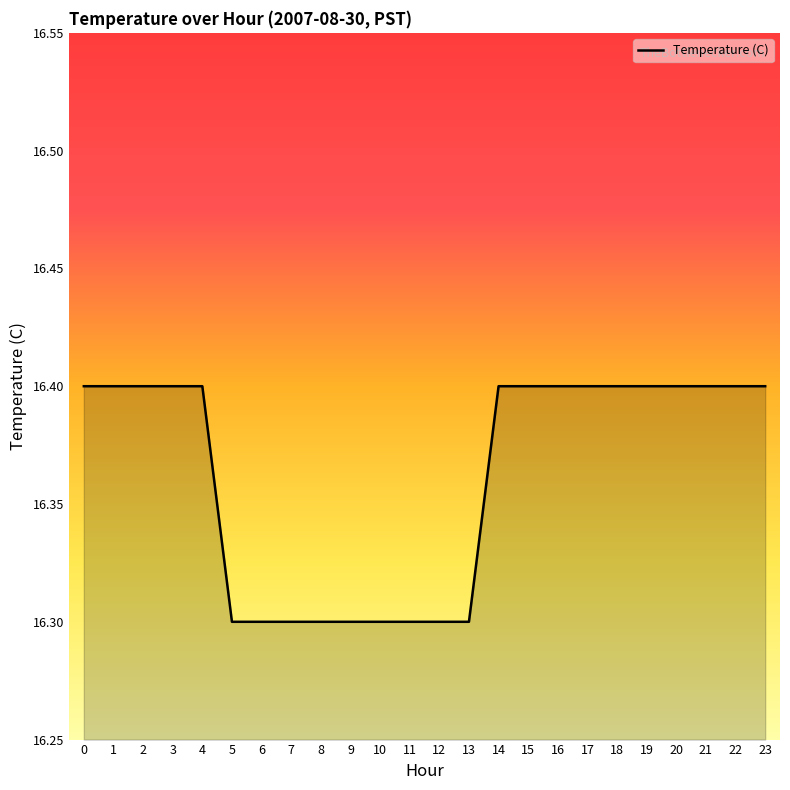

Does the chart have visible grid lines?

No